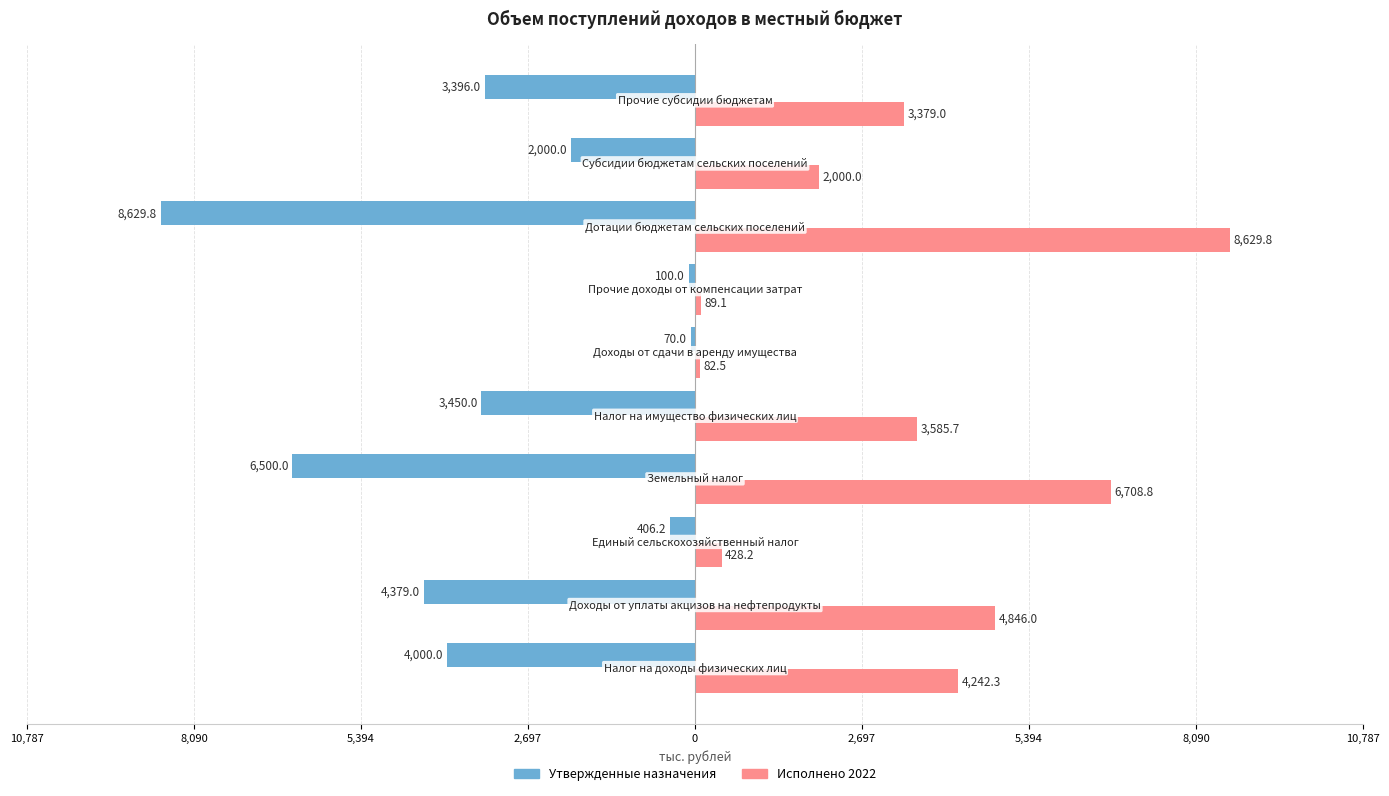

How many bars are there in total?

20